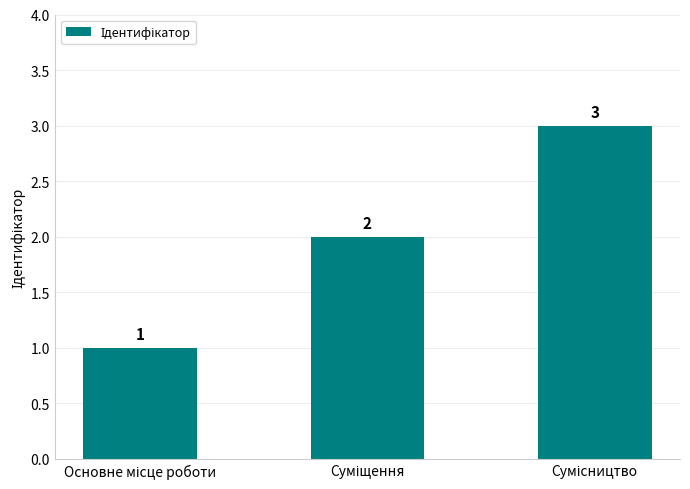

Count the values in the range 1 to 3.

3